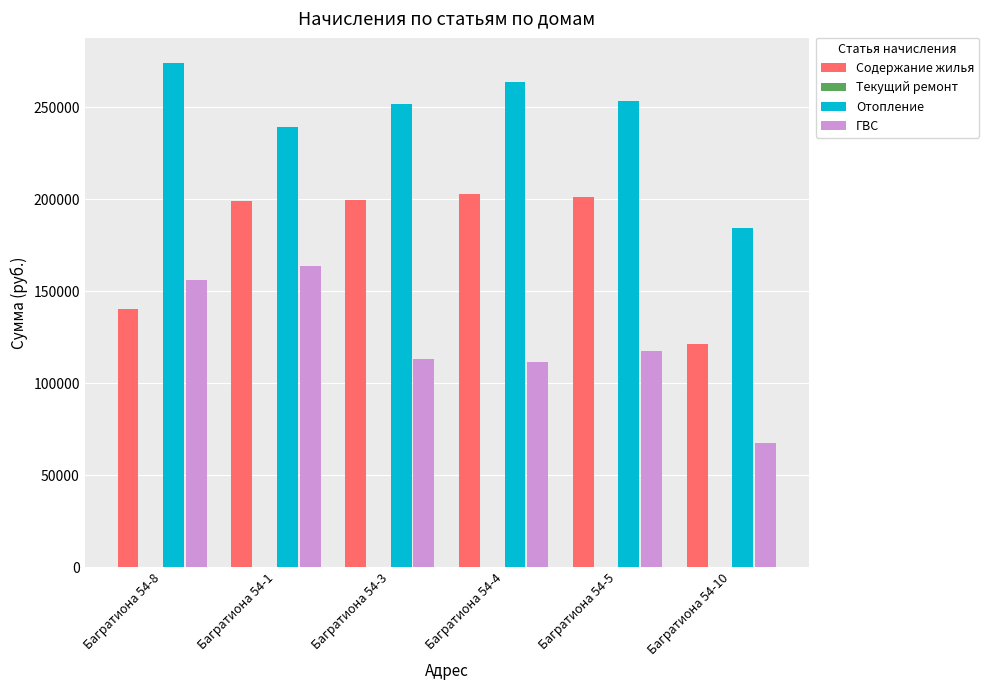

Which label corresponds to the smallest value in the chart?

Багратиона 54-10